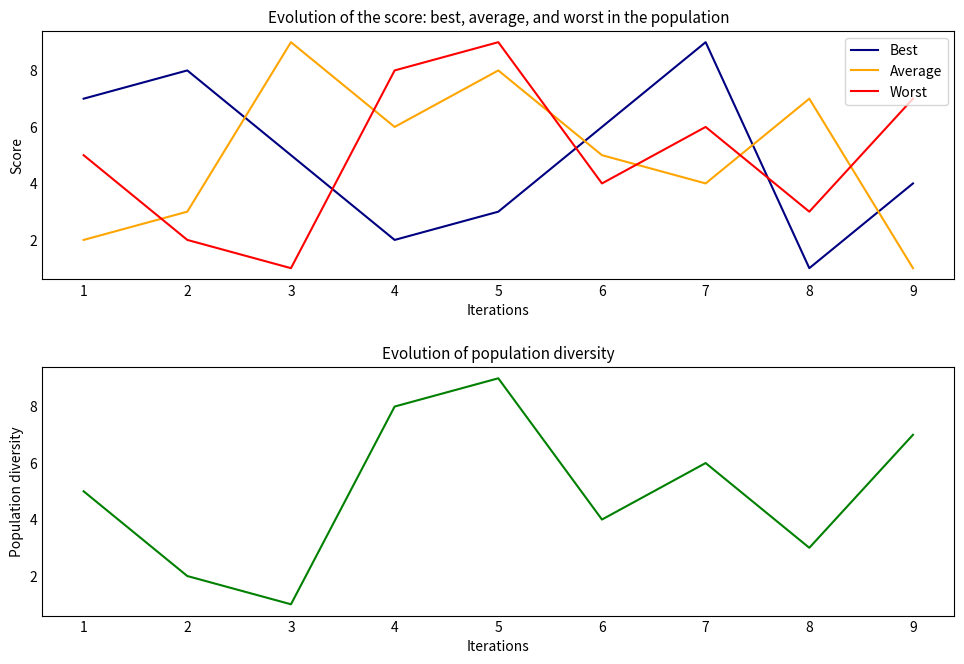

Is it true that Average equals 8 at 5?

True